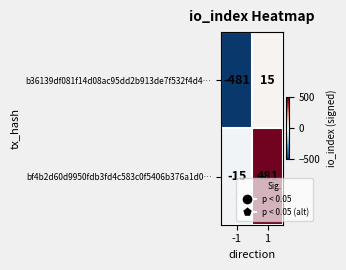

Rank the series at 1 from lowest to highest value.

b36139df081f14d08ac95dd2b913de7f532f4d4…, bf4b2d60d9950fdb3fd4c583c0f5406b376a1d0…